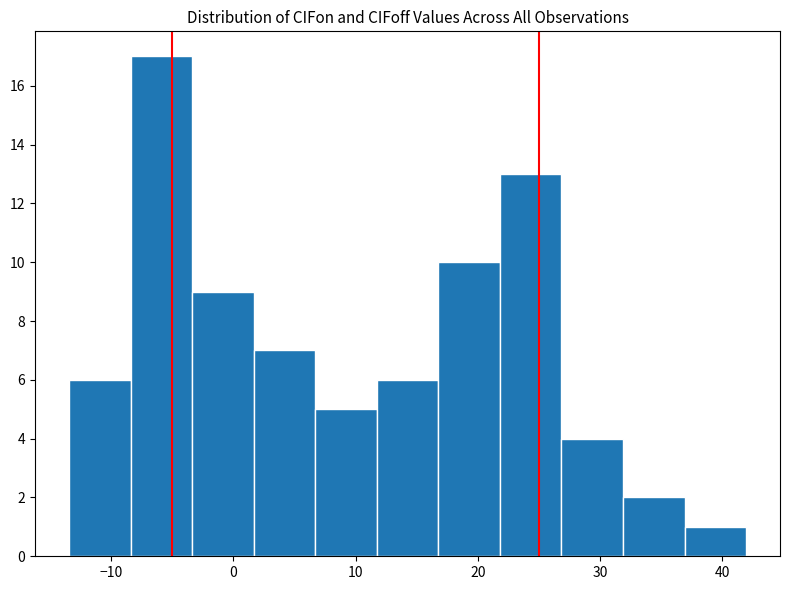

What is the height of the bar covering 22 to 27 on the x-axis? Neither the bar edges nor the heights are printed on the chart, so give them approximately, as read against the axes.

13